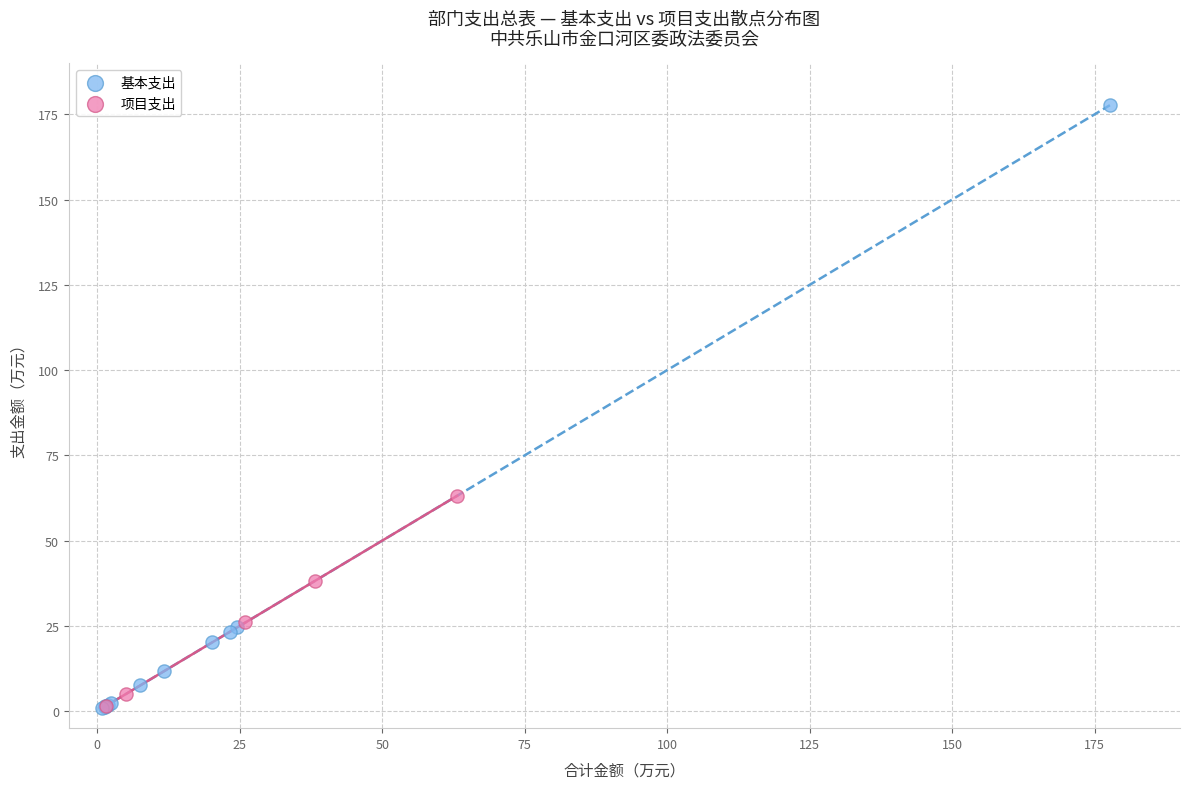

What are all the series names shown in the legend?

基本支出, 项目支出